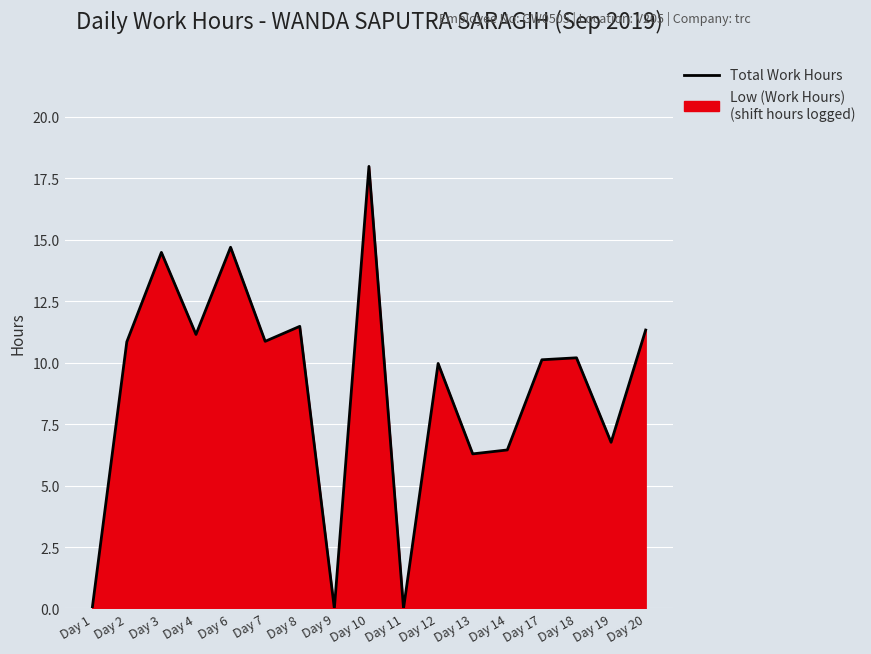

What is the ratio of the value at Day 10 to the value at Day 17?

1.8